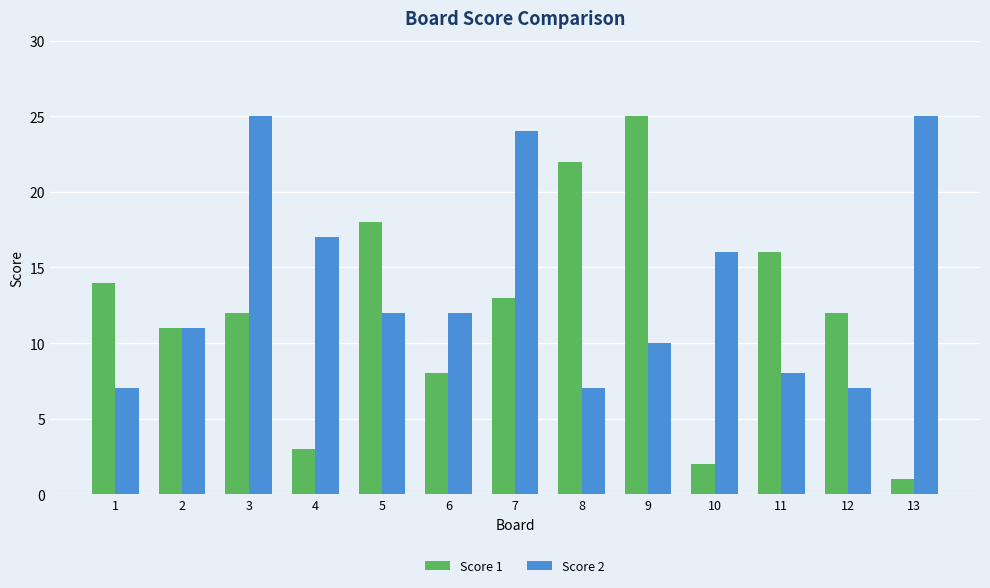

Rank the series at 4 from lowest to highest value.

Score 1, Score 2